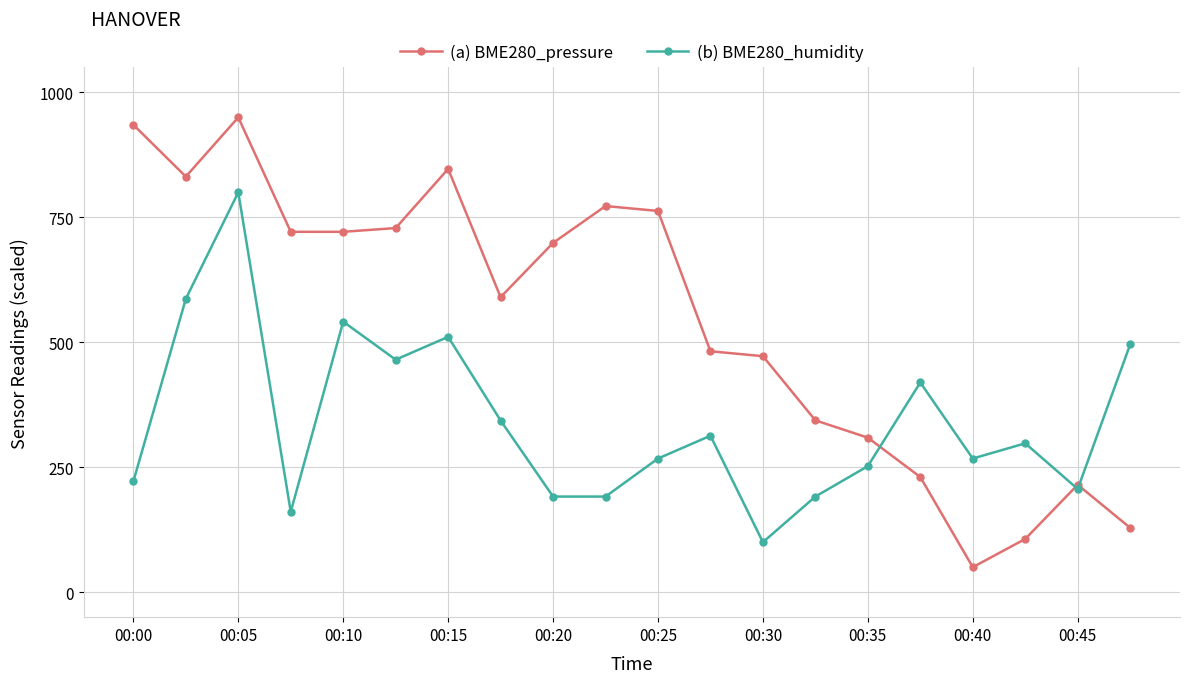

What is the value of the (b) BME280_humidity point at the 18th from the left?

297.8